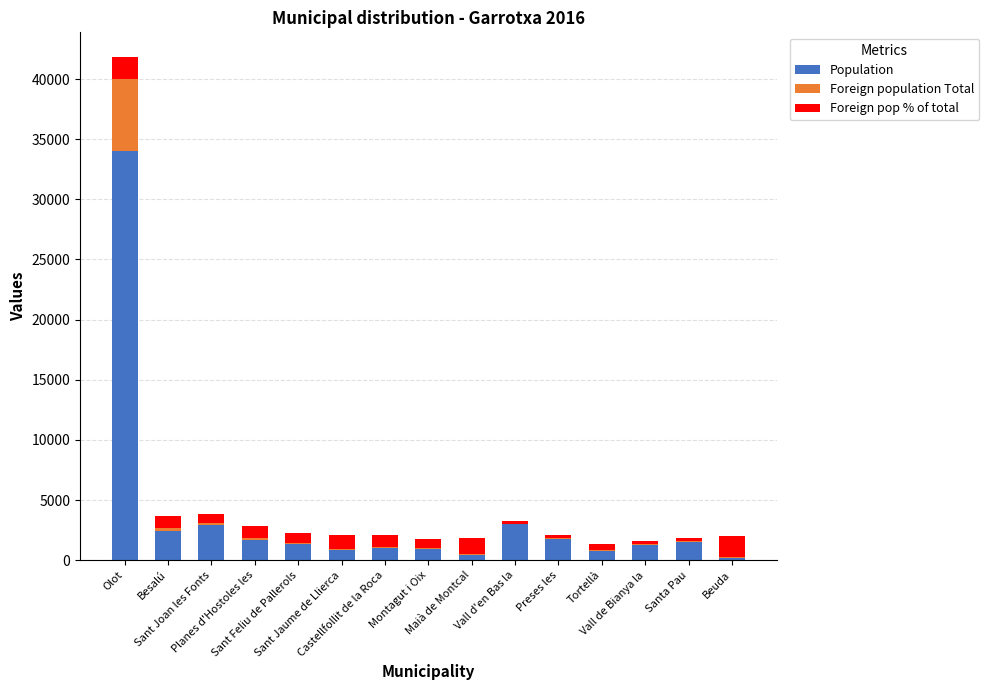

What is the sum of all Population values?

54062